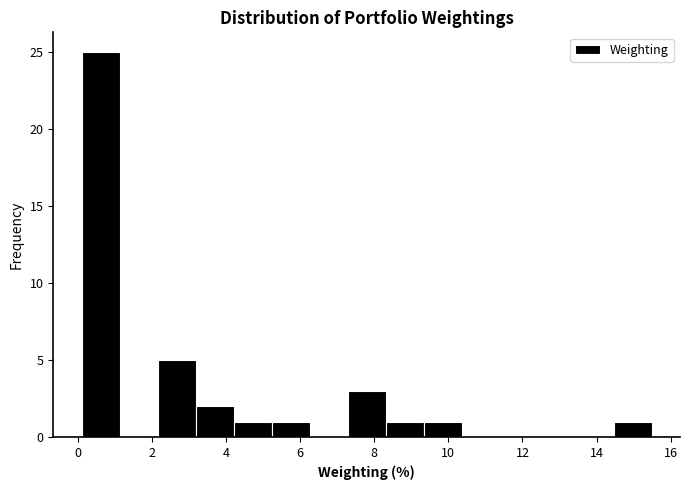

What is the height of the bar covering 5.2 to 6.2 on the x-axis? Neither the bar edges nor the heights are printed on the chart, so give them approximately, as read against the axes.

1